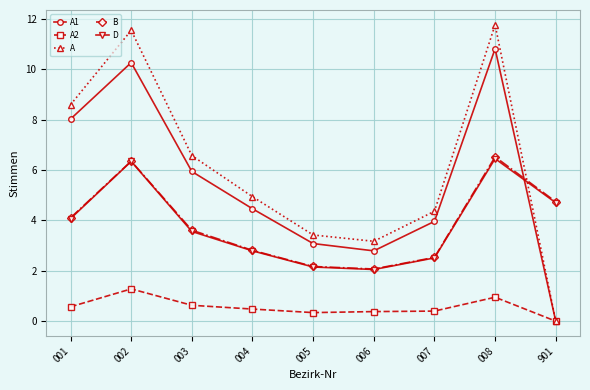

In B, how many points are lower than both neighbors (excluding endpoints)?

1